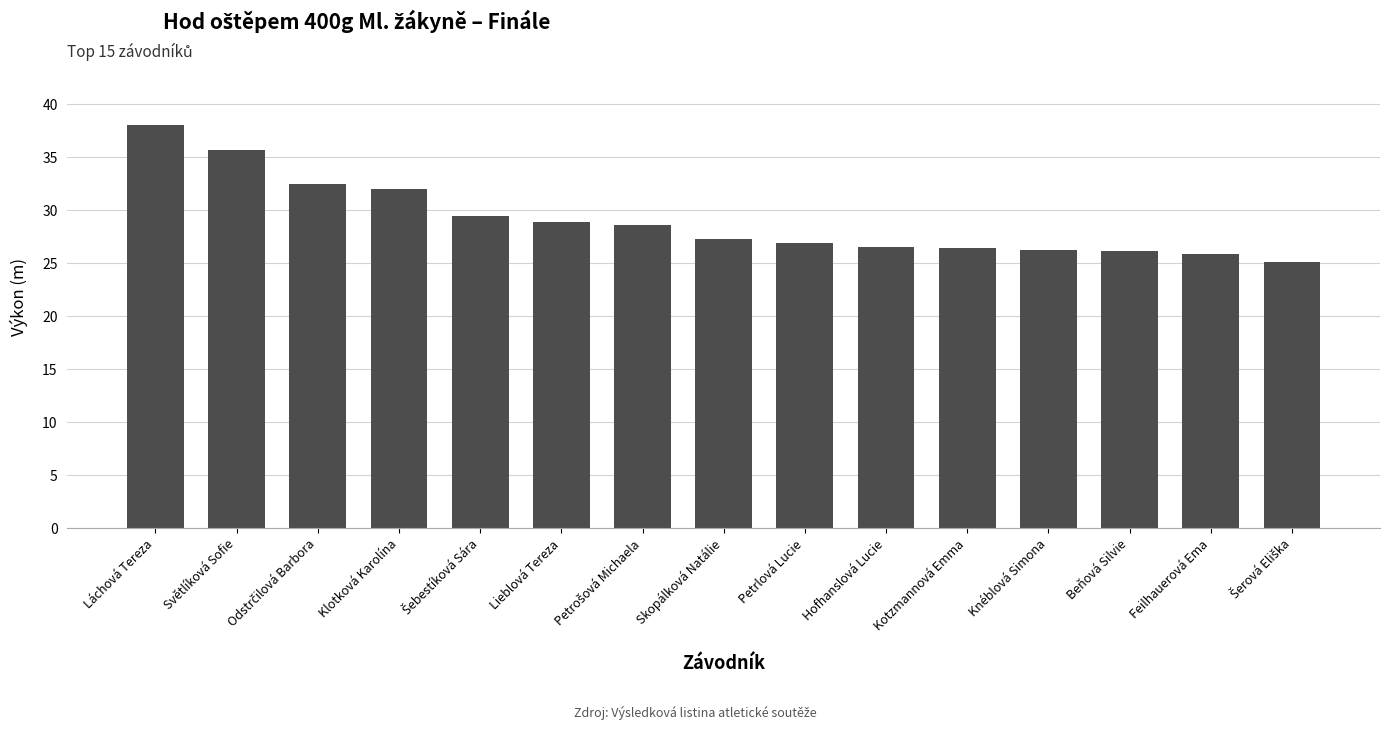

Which category has the highest value across all series?

Láchová Tereza